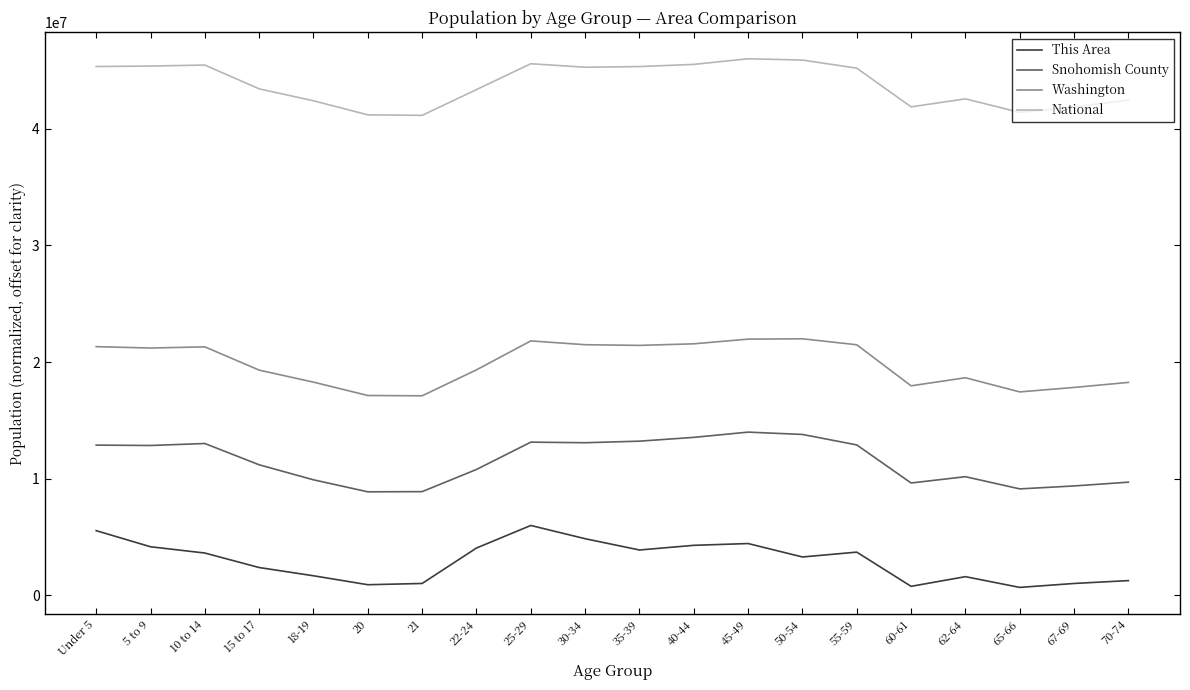

What is the difference between the highest and lowest values at 10 to 14?

41826441.4